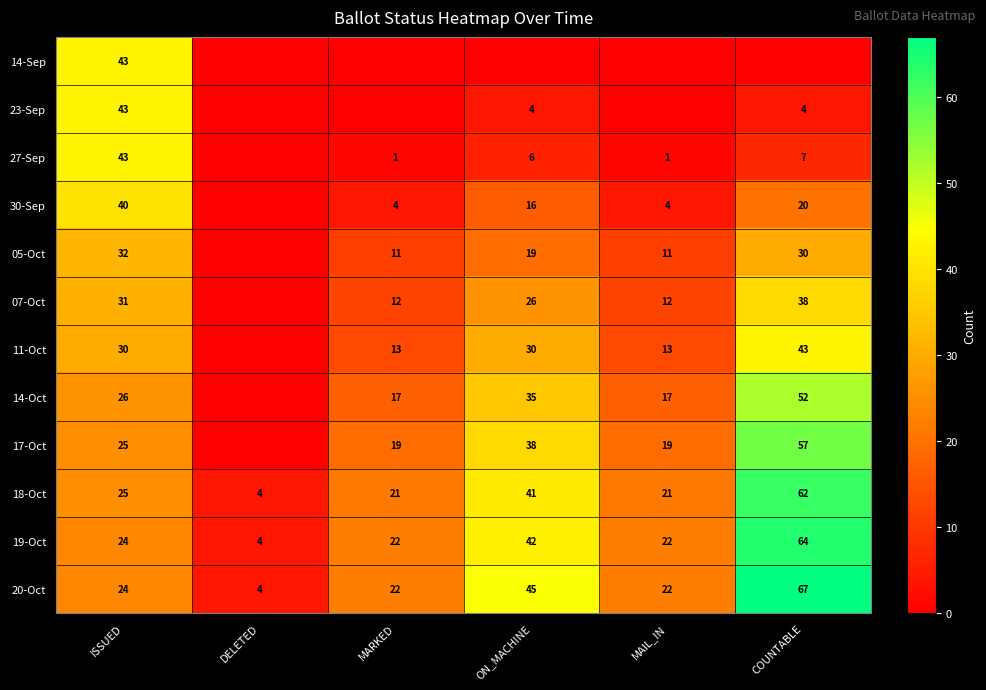

Is the value of 27-Sep at COUNTABLE greater than the value of 07-Oct at MARKED?

No